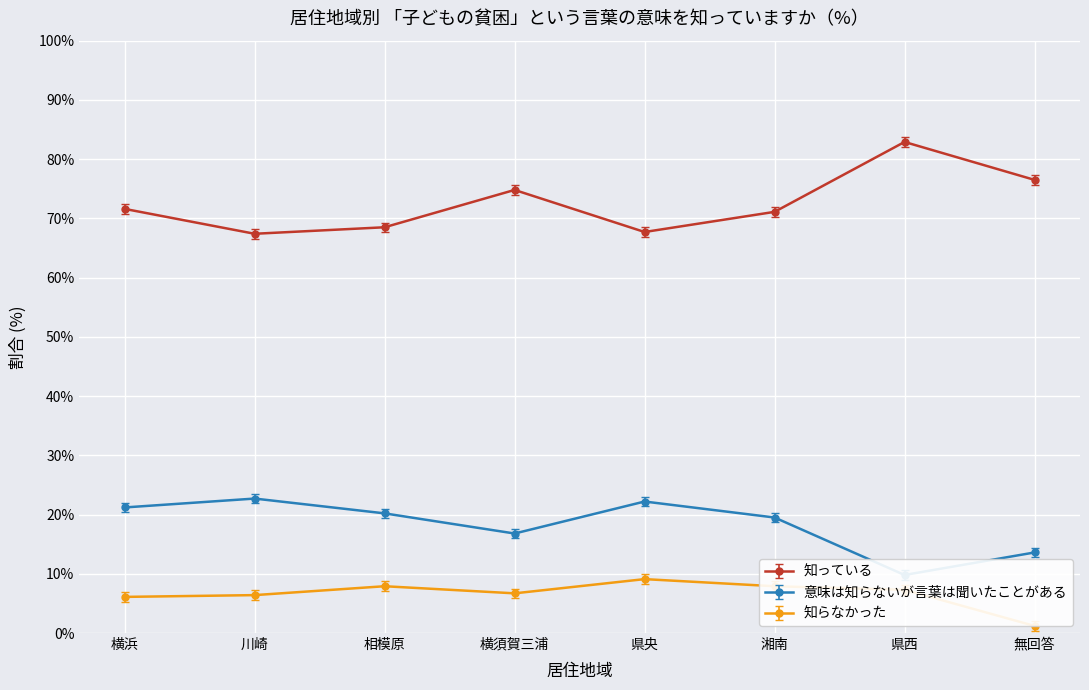

At which label is 意味は知らないが言葉は聞いたことがある closest to 16?

横須賀三浦